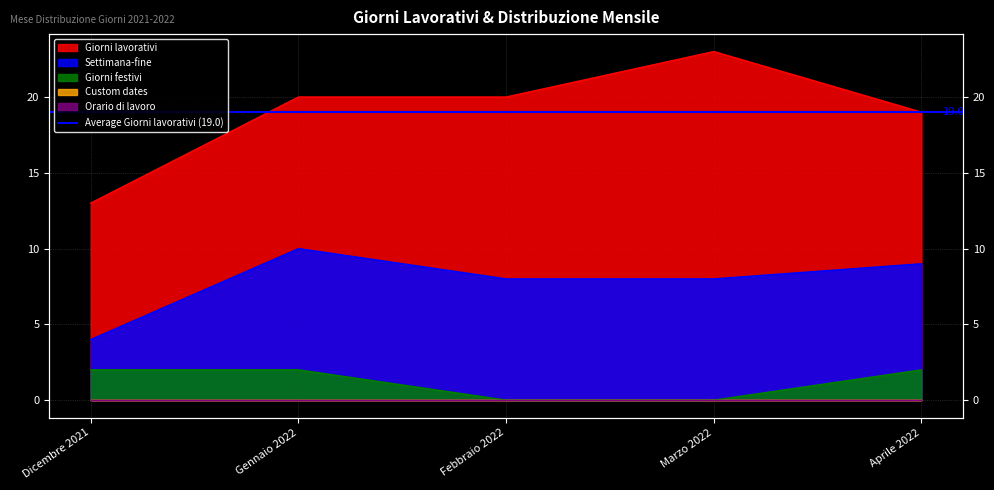

What is the minimum value for Settimana-fine?

4